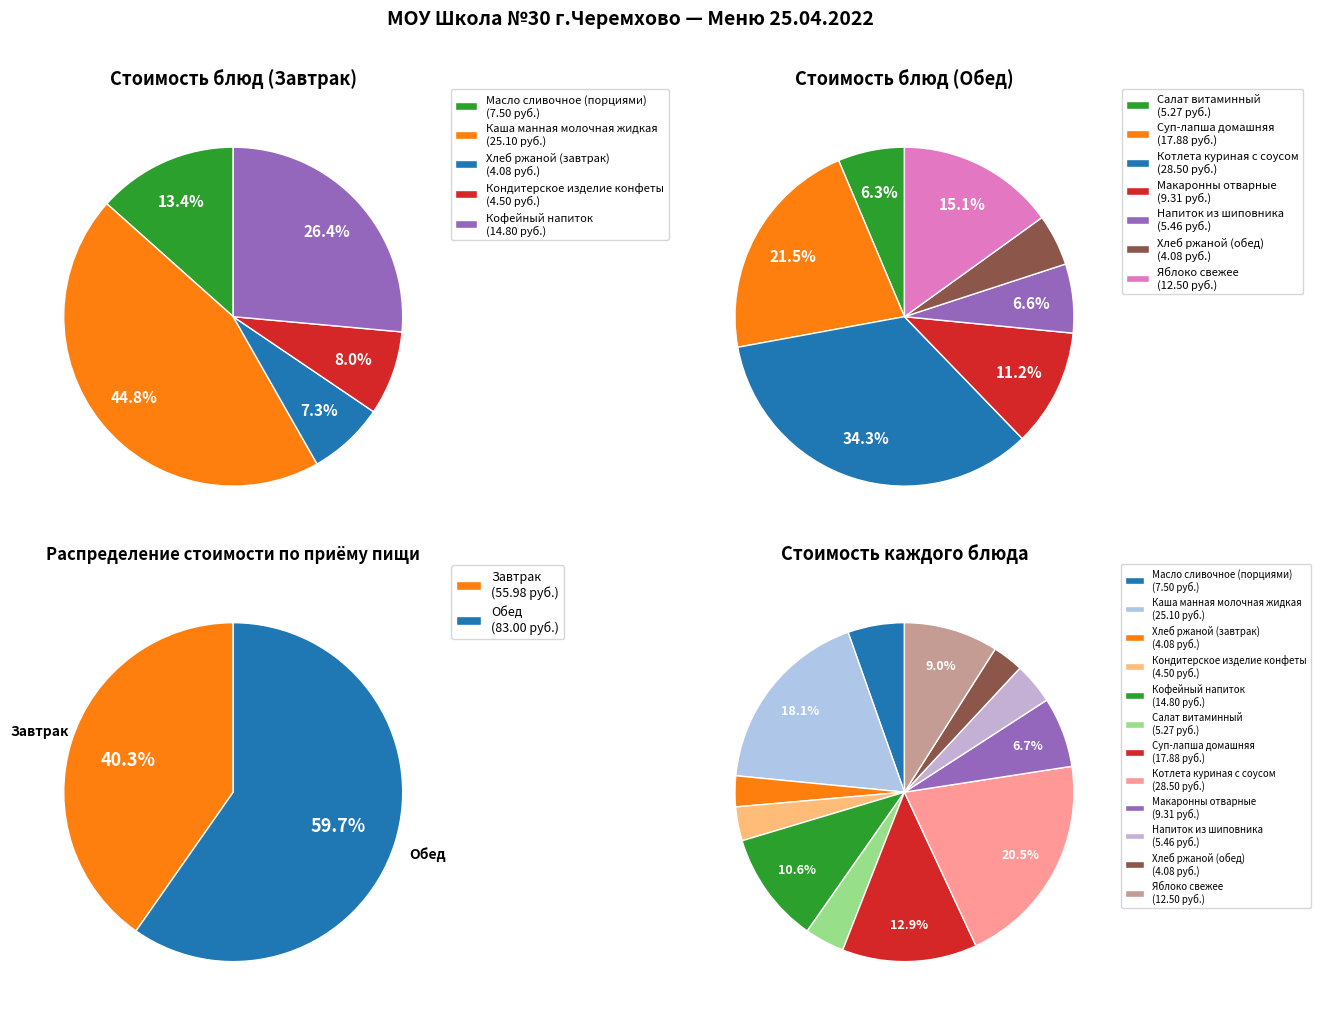

What is the change in value from Хлеб ржаной (завтрак) to Напиток из шиповника?

+1.4